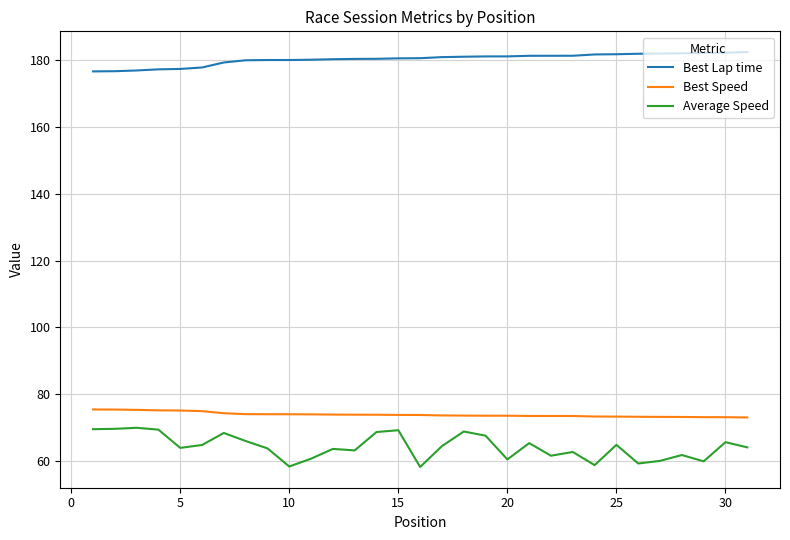

True or false: Best Lap time and Best Speed intersect in this chart.

False